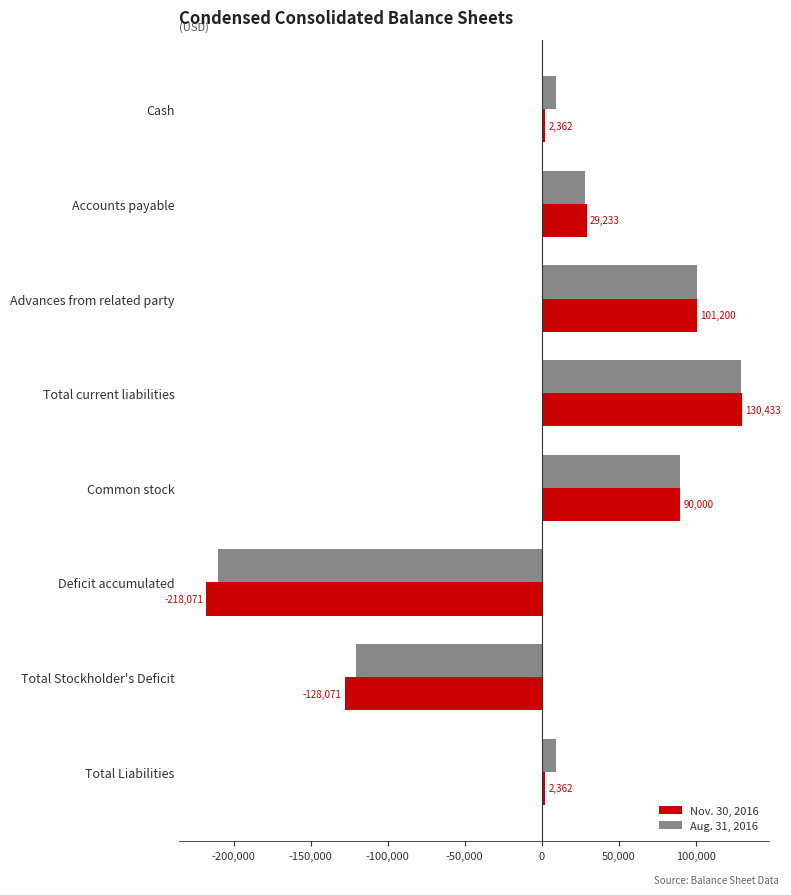

What is the difference between the maximum and minimum values in the Aug. 31, 2016 series?

339964